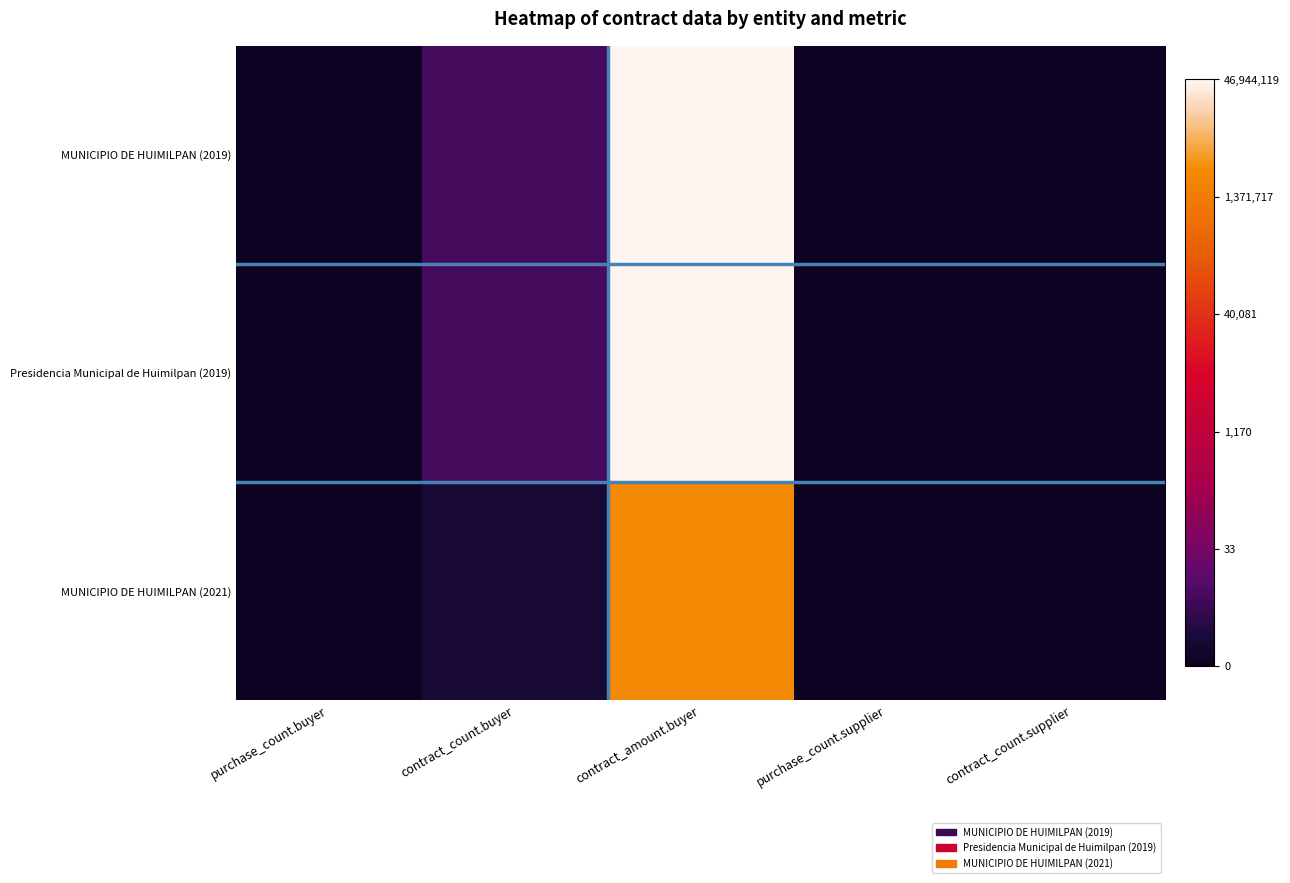

At which category is the sum across all series the highest?

contract_amount.buyer